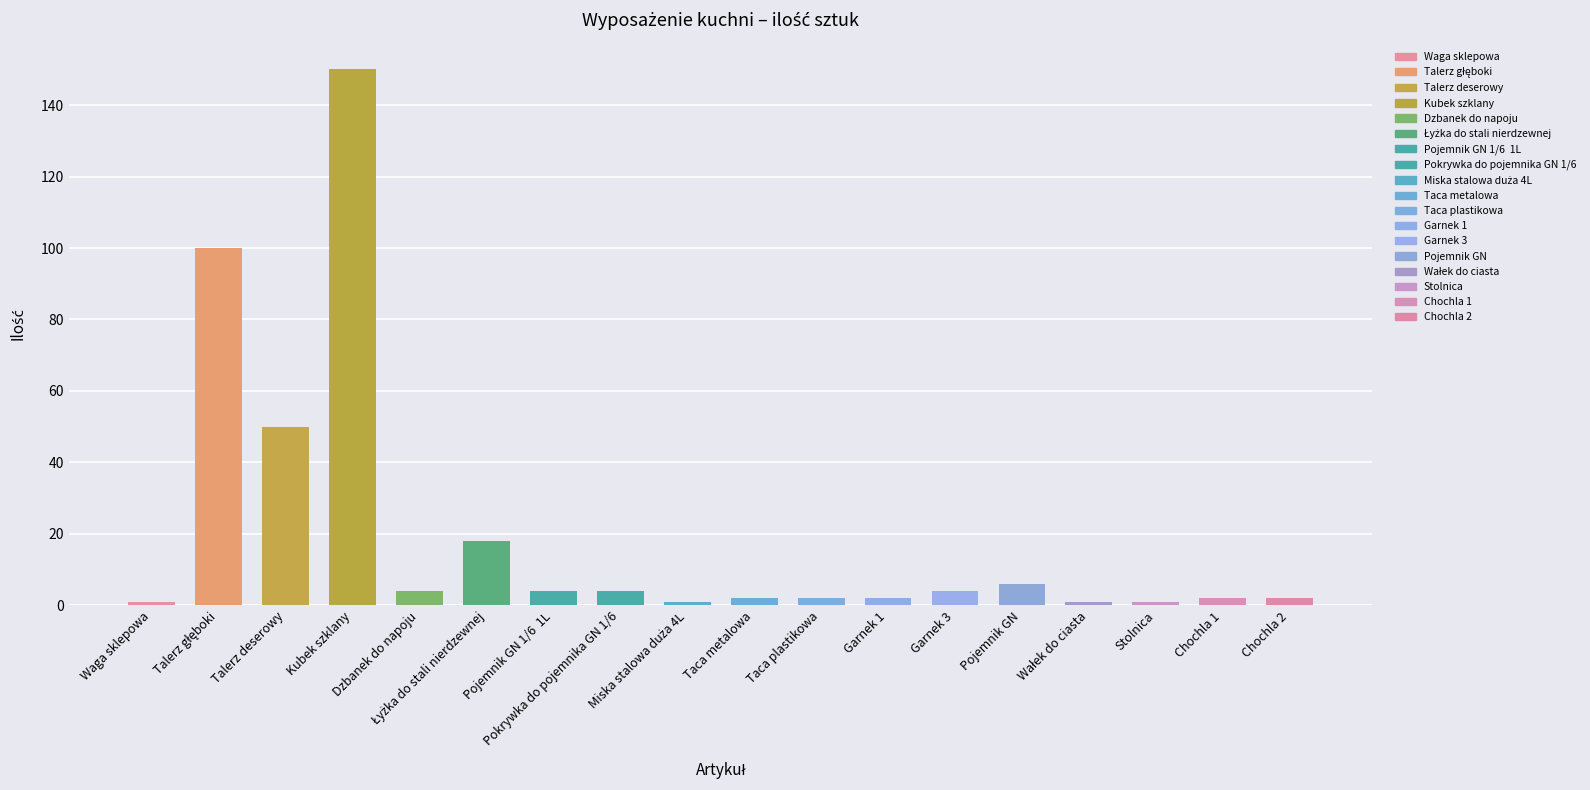

What is the maximum value shown in the chart?

150